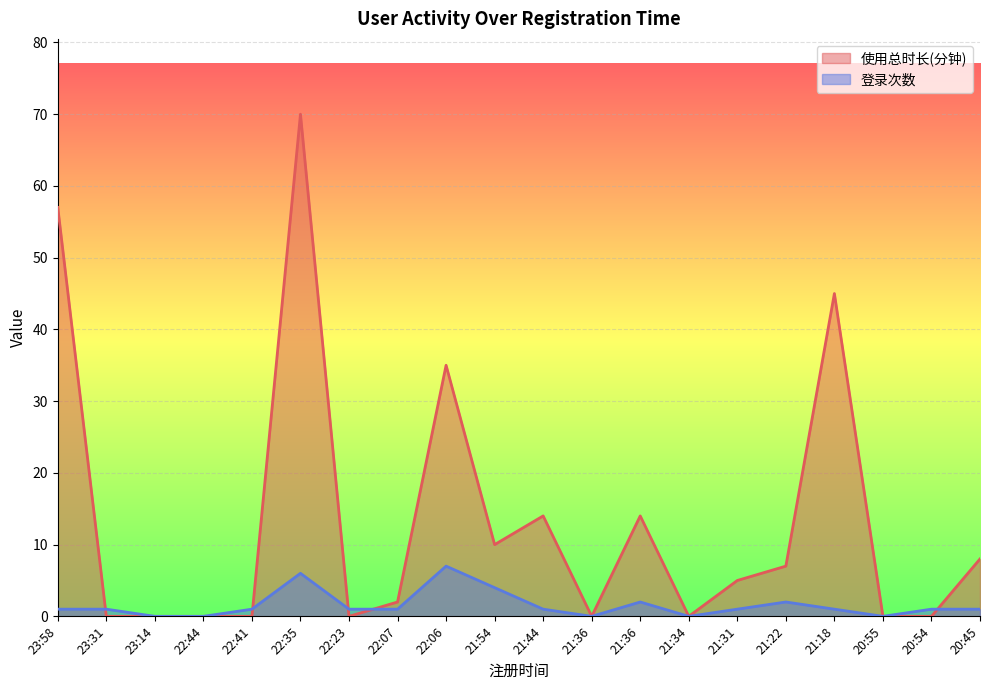

Does the chart display data point markers on the line(s)?

No